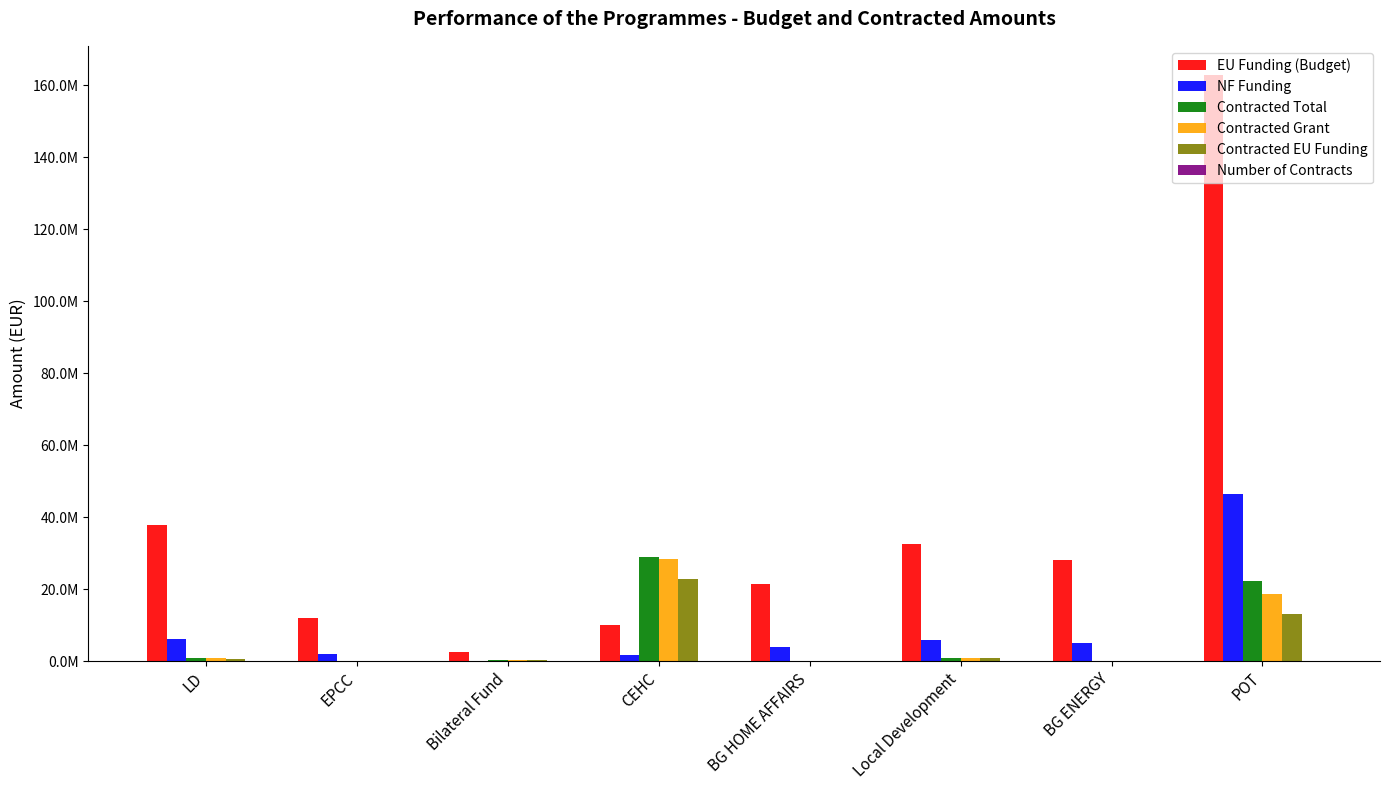

Are the bars grouped side by side (vs. stacked)?

Yes